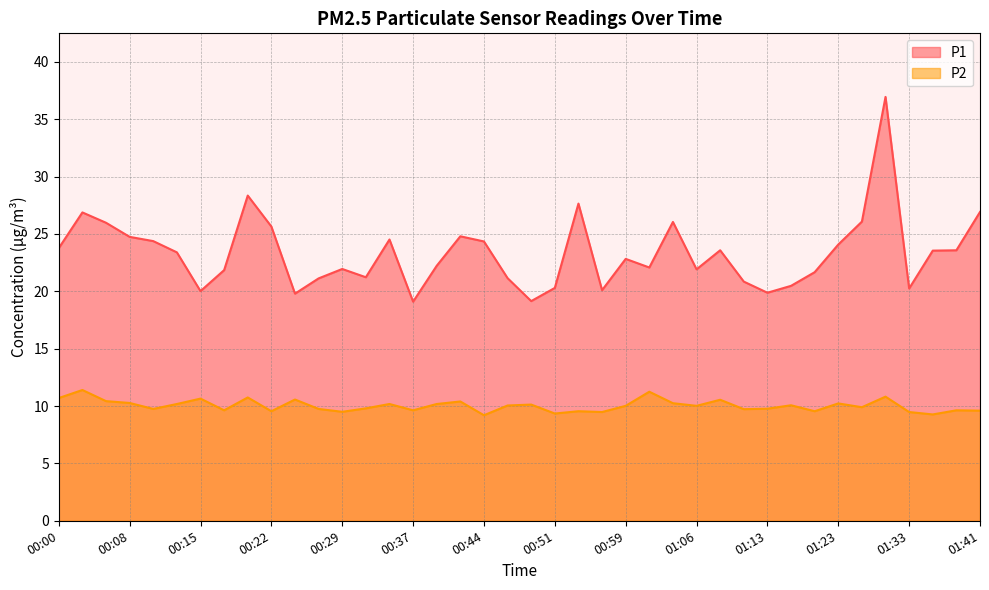

True or false: P1 and P2 cross at least once.

False